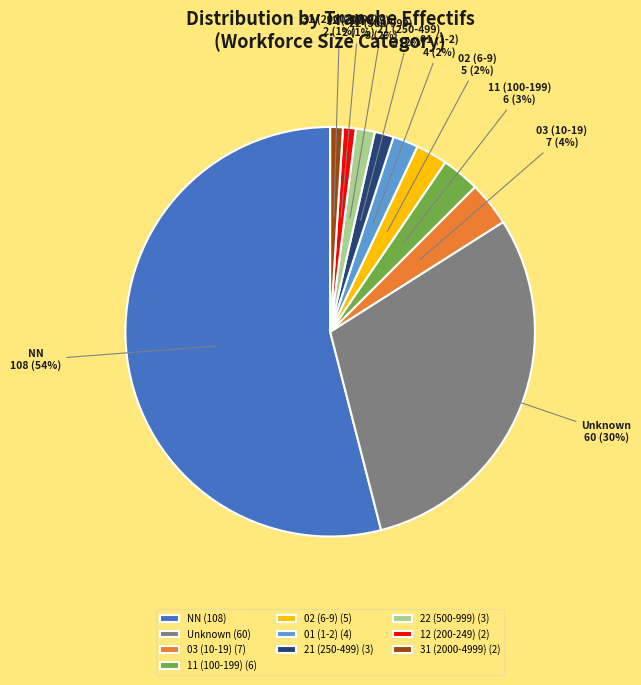

Combined, do 22 (500-999) and 31 (2000-4999) account for over 50%?

No